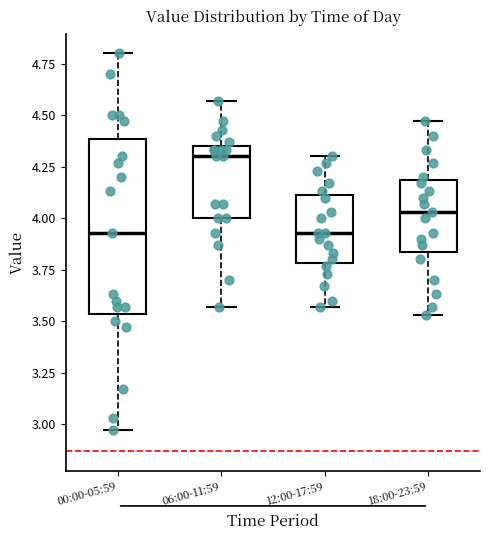

Comparing the boxes themselves (not the whiskers), which one is the tallest?

00:00-05:59